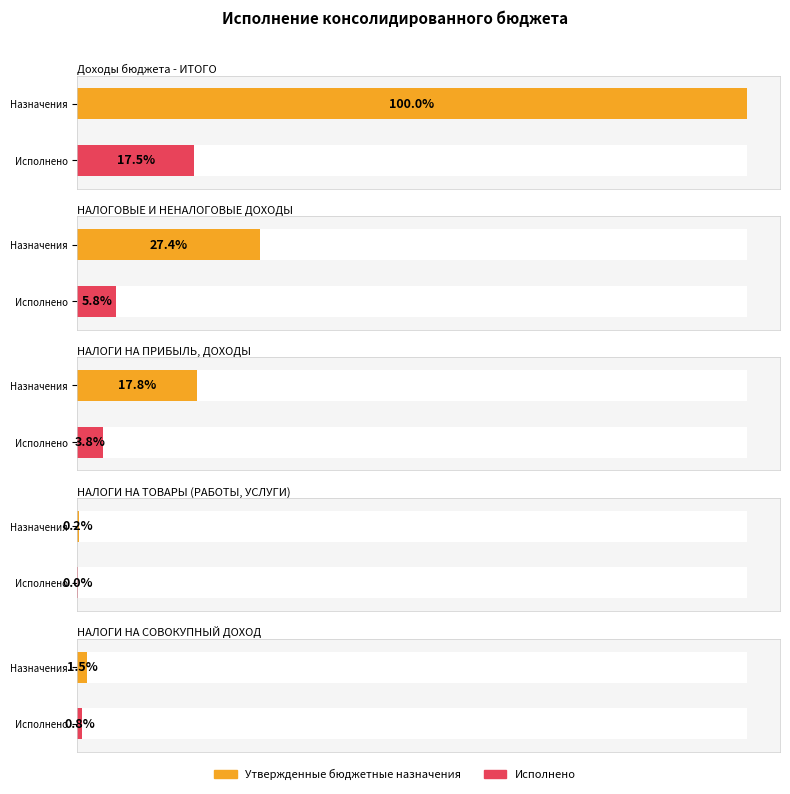

What is the label of the 4th bar from the right?

НАЛОГОВЫЕ И НЕНАЛОГОВЫЕ ДОХОДЫ